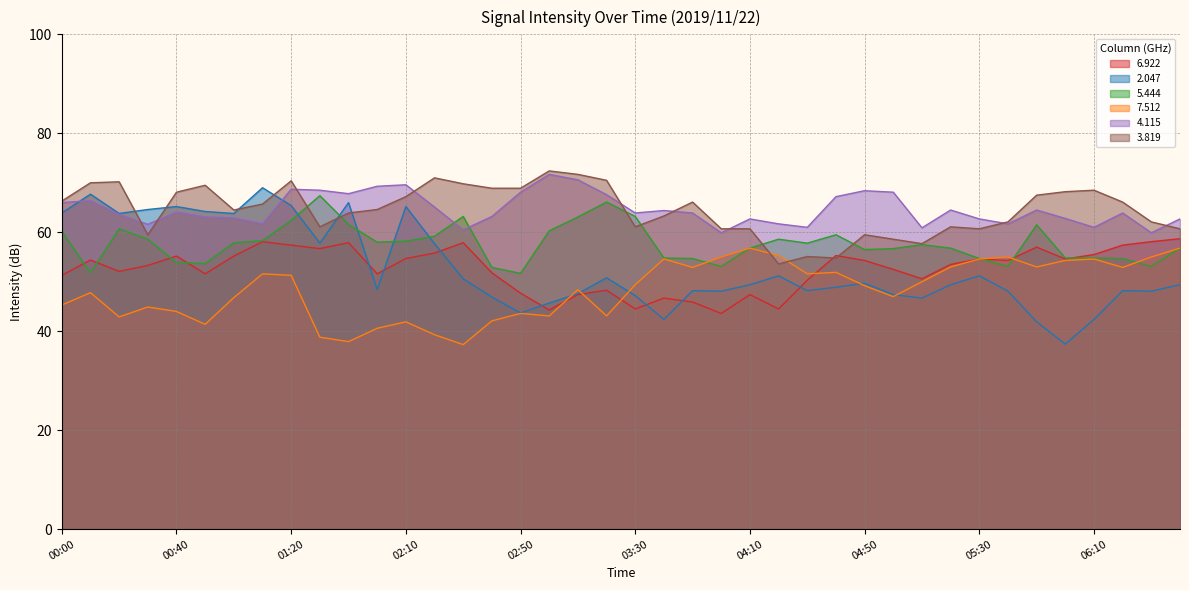

What is the sum of all 7.512 values?

1935.0